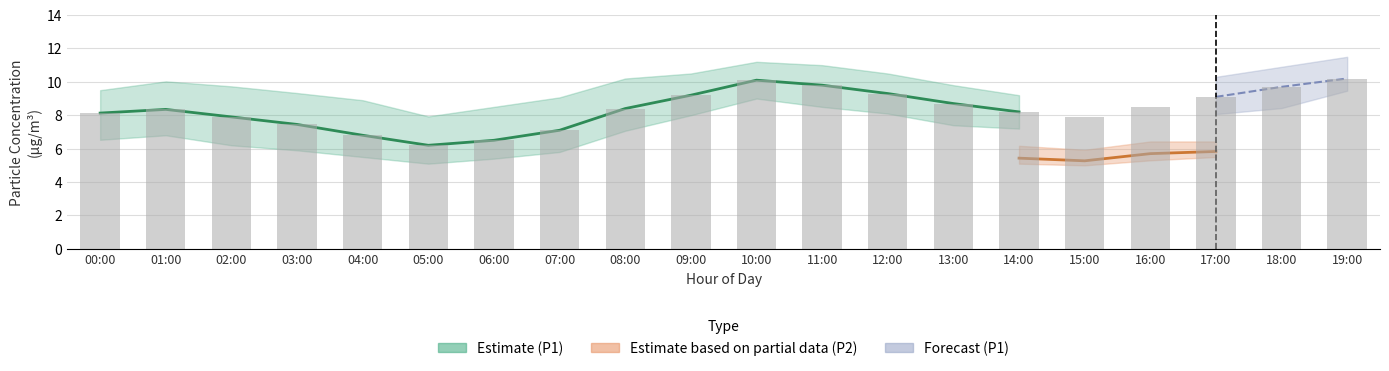

The chart shows a value of 17.3 at 19:00. True or false?

False